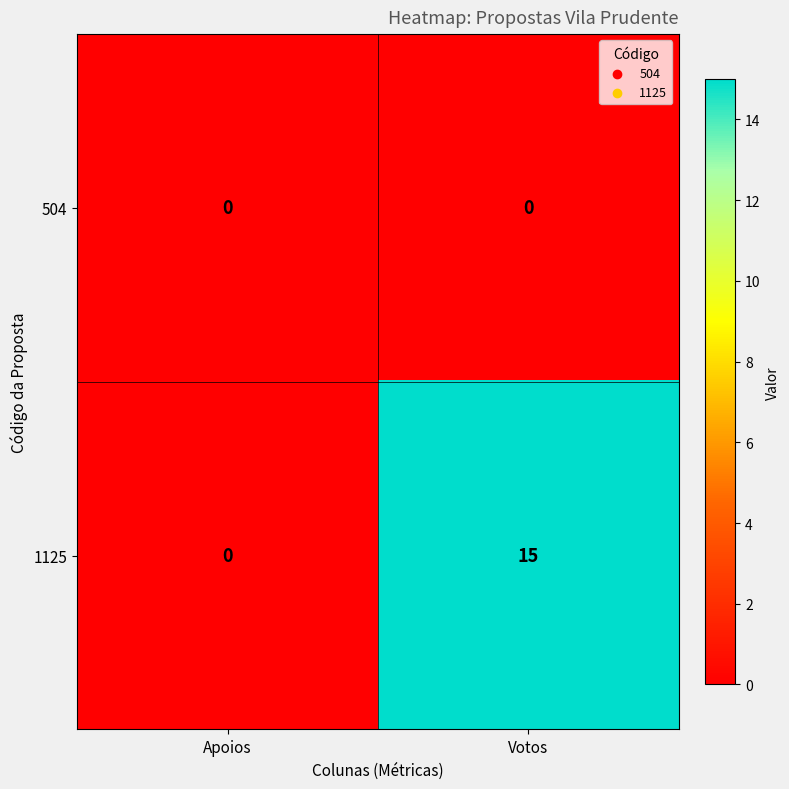

Between Apoios and Votos, which series saw the biggest shift?

1125